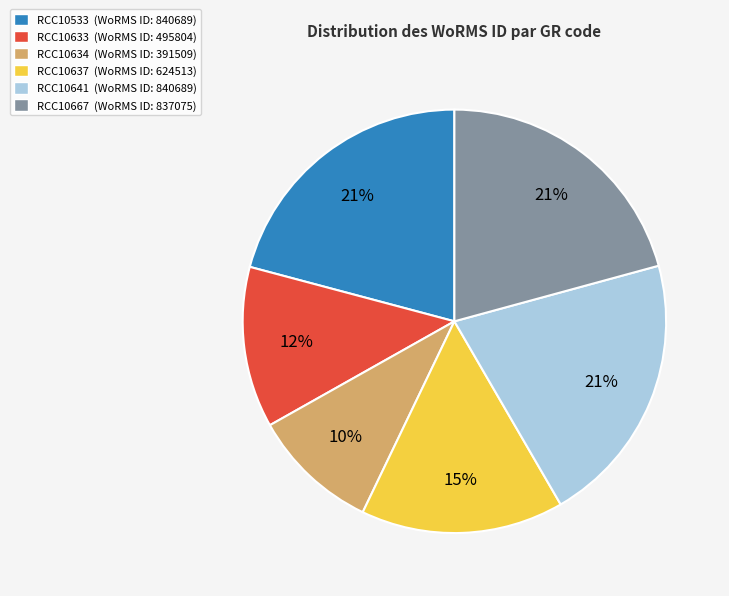

Combined, do RCC10633 and RCC10634 account for over 50%?

No